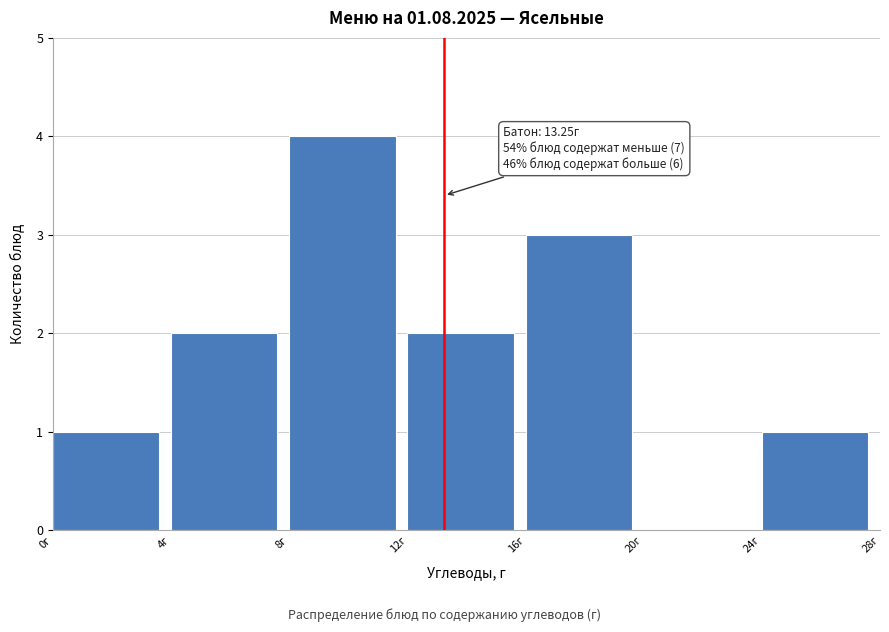

Which range on the x-axis has the tallest bar?

8 to 12